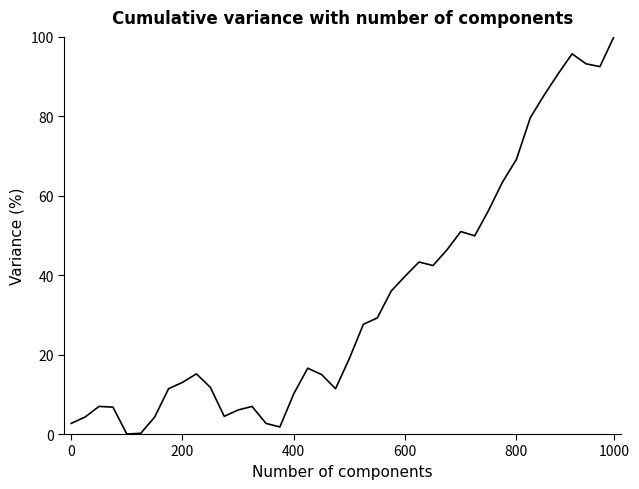

What is the maximum value shown in the chart?

100.0